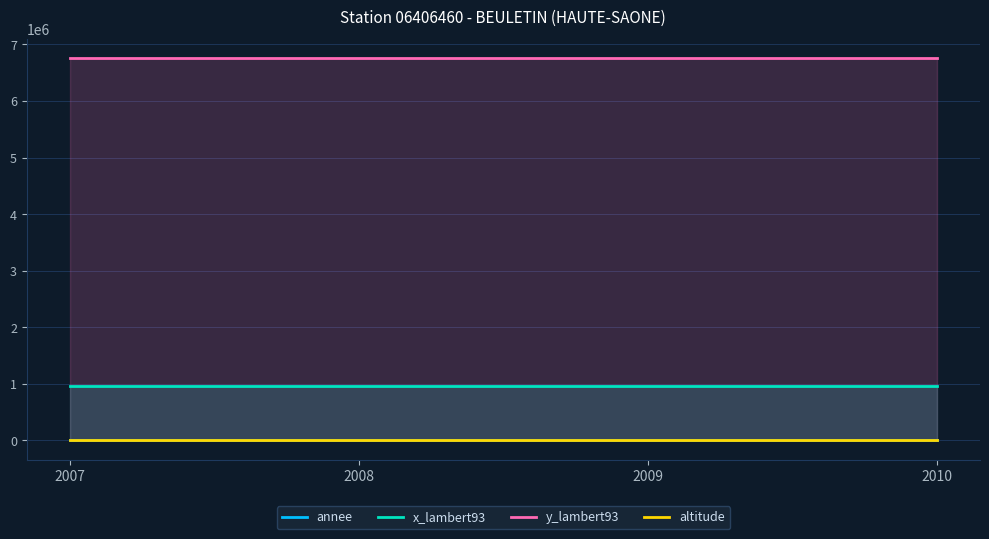

Which label corresponds to the largest value in the chart?

2007